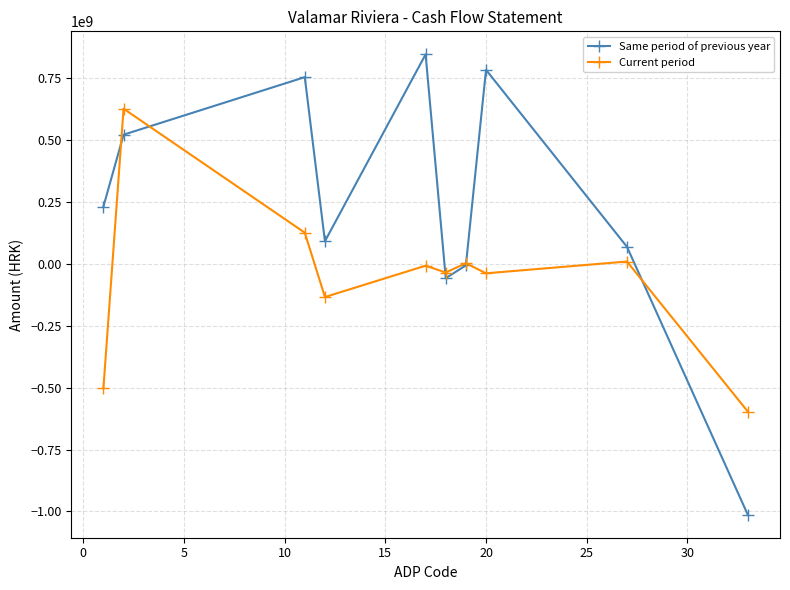

Which series has the largest total across all categories?

Same period of previous year